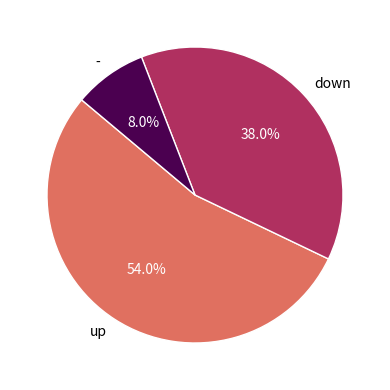

Which slice is the largest?

up